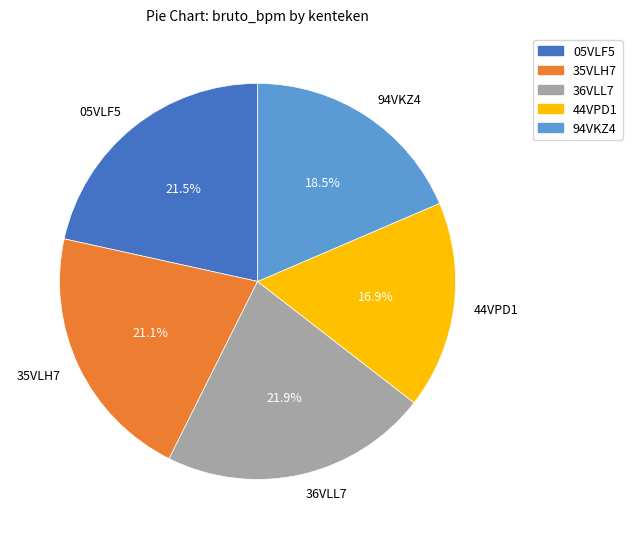

What is the smallest slice in the pie chart?

44VPD1